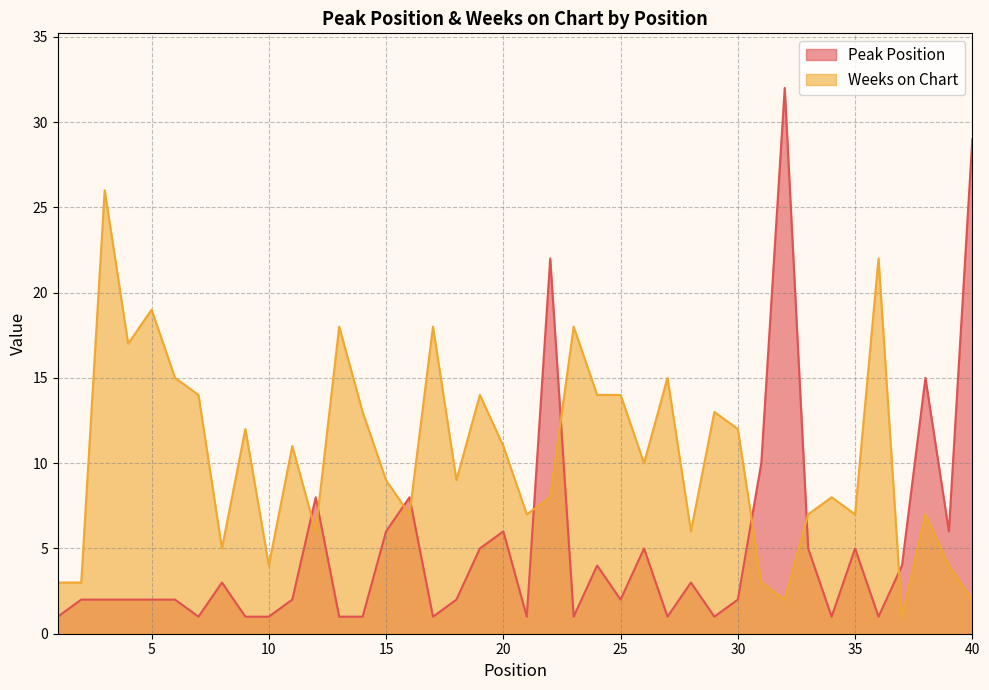

Is it true that Weeks on Chart equals 3 at 1?

True